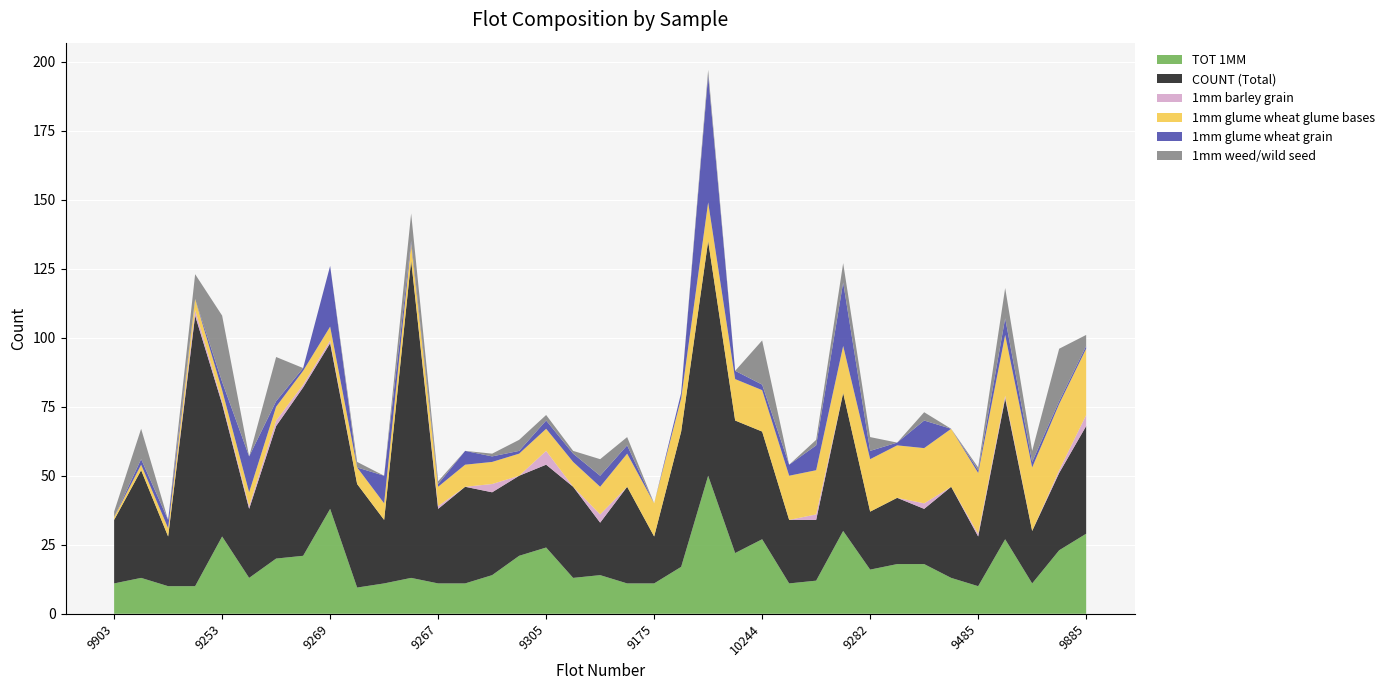

Reading right to left, list all the values displayed in this chart.

COUNT (Total): 9885=39.0	9762=28.0	9290=19.0	8025=51.0	9485=18.0	9497=33.0	9568=20.0	9170=24.0	9282=21.0	8606=50.0	10178=22.0	9681=23.0	10244=39.0	8428=48.0	9380=85.0	9579=49.0	9175=17.0	8272=35.0	11429=19.0	9219=33.0	9305=30.0	9157=29.0	9460=30.0	10703=35.0	9267=27.0	9702=115.0	9328=23.0	9640=37.5	9269=60.0	9872=61.0	8039=48.0	9840=25.0	9253=48.0	9666=98.0	9629=18.0	9511=39.0	9903=23.0
TOT 1MM: 9885=29.0	9762=23.0	9290=11.0	8025=27.0	9485=10.0	9497=13.0	9568=18.0	9170=18.0	9282=16.0	8606=30.0	10178=12.0	9681=11.0	10244=27.0	8428=22.0	9380=50.0	9579=17.0	9175=11.0	8272=11.0	11429=14.0	9219=13.0	9305=24.0	9157=21.0	9460=14.0	10703=11.0	9267=11.0	9702=13.0	9328=11.0	9640=9.5	9269=38.0	9872=21.0	8039=20.0	9840=13.0	9253=28.0	9666=10.0	9629=10.0	9511=13.0	9903=11.0
1mm barley grain: 9885=4.0	9762=1.0	9290=0.0	8025=1.0	9485=1.0	9497=0.0	9568=2.0	9170=0.0	9282=0.0	8606=0.0	10178=2.0	9681=0.0	10244=0.0	8428=0.0	9380=0.0	9579=0.0	9175=0.0	8272=0.0	11429=3.0	9219=0.0	9305=5.0	9157=0.0	9460=3.0	10703=0.0	9267=1.0	9702=0.0	9328=0.0	9640=0.0	9269=1.0	9872=1.0	8039=2.0	9840=1.0	9253=1.0	9666=2.0	9629=0.0	9511=0.0	9903=0.0
1mm glume wheat glume bases: 9885=24.0	9762=24.0	9290=23.0	8025=22.0	9485=22.0	9497=21.0	9568=20.0	9170=19.0	9282=19.0	8606=17.0	10178=16.0	9681=16.0	10244=15.0	8428=15.0	9380=14.0	9579=12.0	9175=12.0	8272=12.0	11429=10.0	9219=9.0	9305=8.0	9157=8.0	9460=8.0	10703=8.0	9267=7.0	9702=6.0	9328=6.0	9640=6.0	9269=5.0	9872=5.0	8039=5.0	9840=5.0	9253=4.0	9666=4.0	9629=3.0	9511=2.0	9903=1.0
1mm glume wheat grain: 9885=1.0	9762=1.0	9290=2.0	8025=6.0	9485=1.0	9497=0.0	9568=10.0	9170=1.0	9282=3.0	8606=23.0	10178=9.0	9681=4.0	10244=2.0	8428=3.0	9380=46.0	9579=2.0	9175=0.0	8272=3.0	11429=4.0	9219=3.0	9305=3.0	9157=1.0	9460=2.0	10703=5.0	9267=1.0	9702=1.0	9328=10.0	9640=0.0	9269=22.0	9872=1.0	8039=2.0	9840=13.0	9253=3.0	9666=0.0	9629=3.0	9511=2.0	9903=0.0
1mm weed/wild seed: 9885=4.0	9762=19.0	9290=4.0	8025=11.0	9485=1.0	9497=0.0	9568=3.0	9170=0.0	9282=5.0	8606=7.0	10178=2.0	9681=0.0	10244=16.0	8428=0.0	9380=2.0	9579=0.0	9175=0.0	8272=3.0	11429=6.0	9219=1.0	9305=2.0	9157=4.0	9460=1.0	10703=0.0	9267=1.0	9702=10.0	9328=0.0	9640=2.0	9269=0.0	9872=0.0	8039=16.0	9840=0.0	9253=24.0	9666=9.0	9629=0.0	9511=11.0	9903=2.0